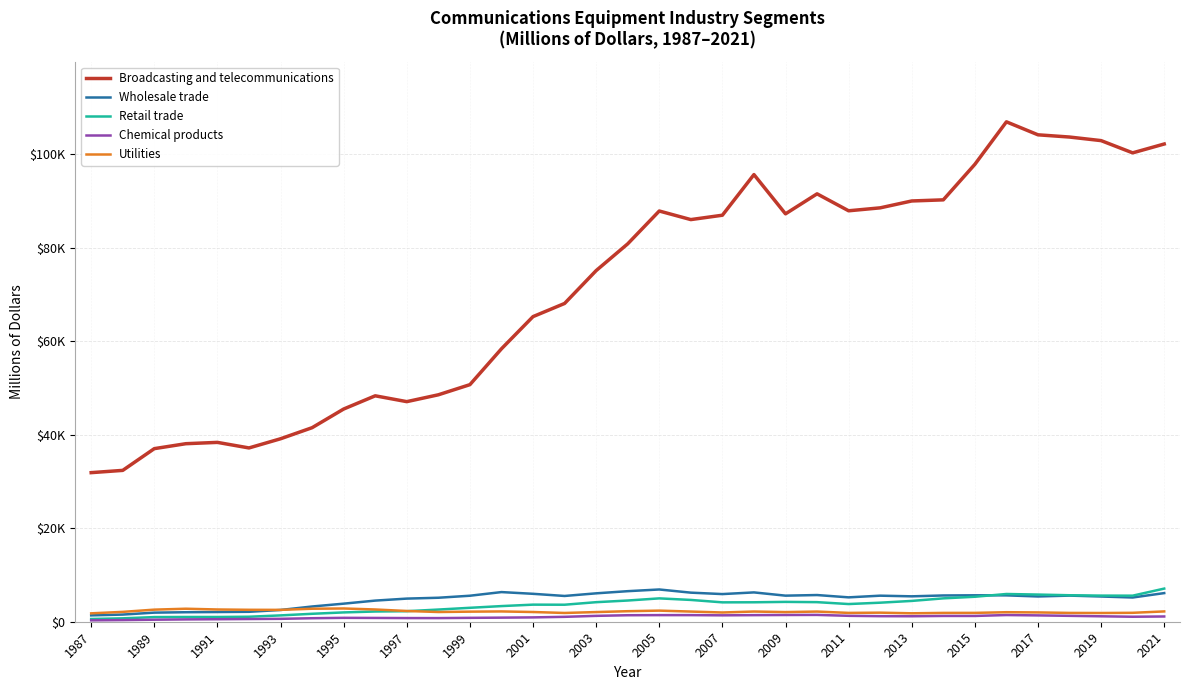

What are all the series names shown in the legend?

Broadcasting and telecommunications, Wholesale trade, Retail trade, Chemical products, Utilities